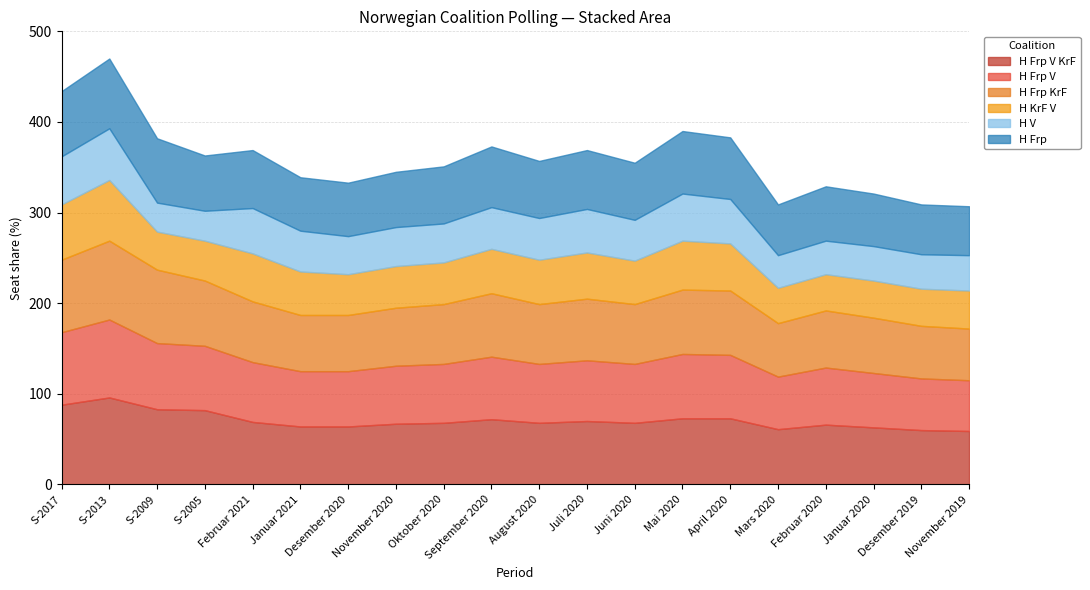

Count the number of data series in this chart.

6